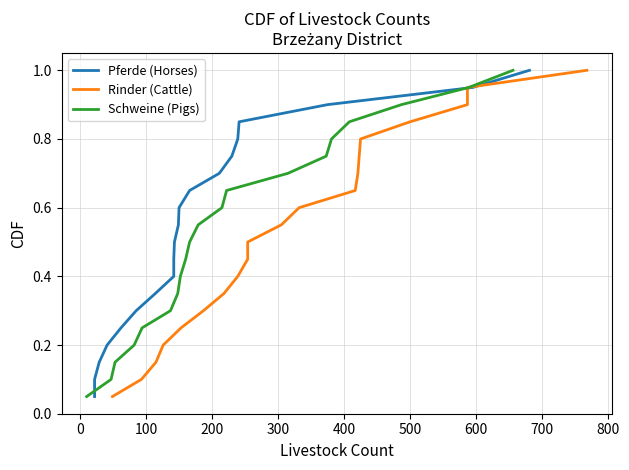

Is this an area chart (filled region under the line)?

No